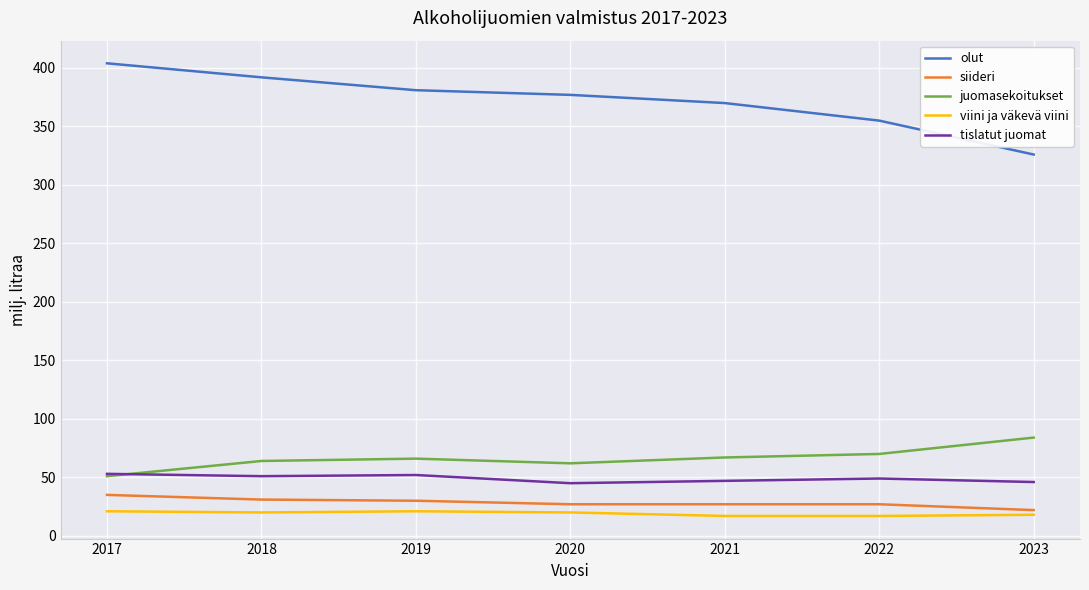

True or false: viini ja väkevä viini and juomasekoitukset cross at least once.

False